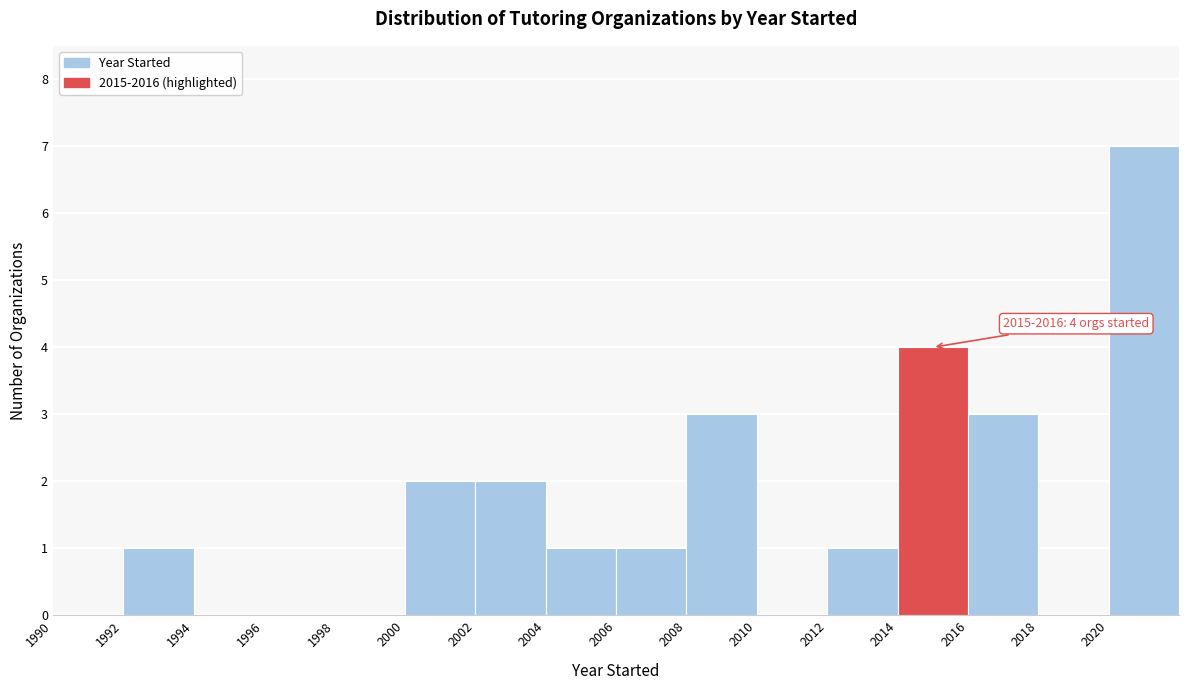

Over which range of the x-axis is the bar tallest?

2020 to 2022